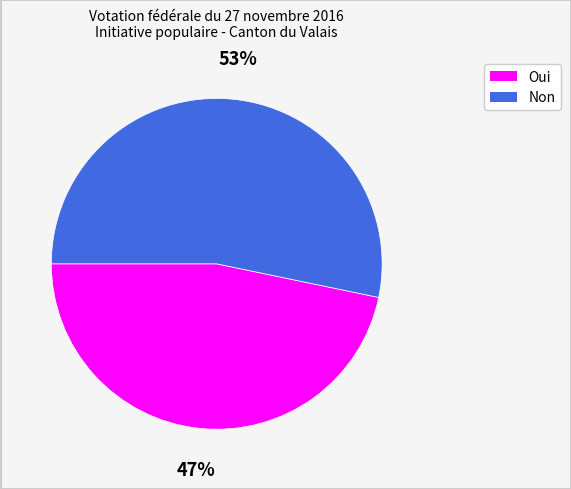

How many slices are in this pie chart?

2